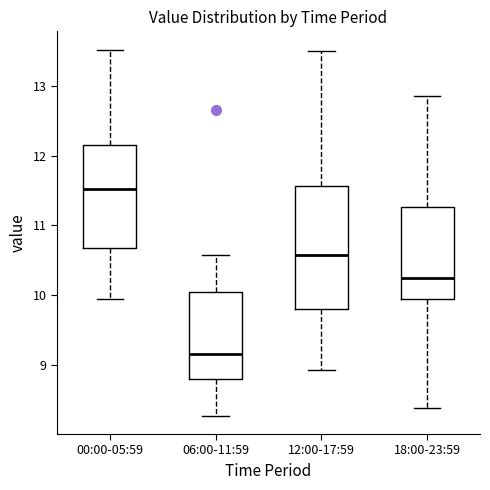

Reading left to right, transcribe this box plot: for each box, give where its median line is, the range the box spans, and where its two whiskers end, as read against the y-axis. The values are not printed on the chart, so give them approximately, as read against the axis.

00:00-05:59: median 11.5, box 10.7 to 12.2, whiskers 10.0 to 13.5
06:00-11:59: median 9.2, box 8.8 to 10.1, whiskers 8.3 to 10.6
12:00-17:59: median 10.6, box 9.8 to 11.6, whiskers 8.9 to 13.5
18:00-23:59: median 10.3, box 10.0 to 11.3, whiskers 8.4 to 12.9